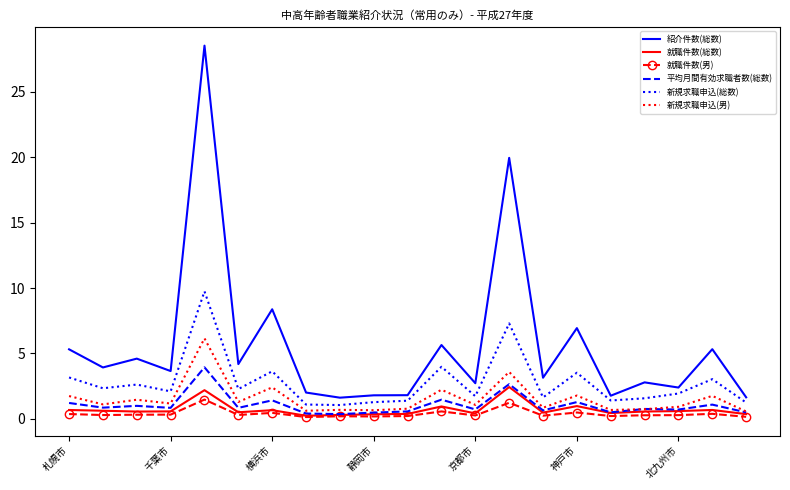

True or false: 紹介件数(総数) and 新規求職申込(男) intersect in this chart.

False